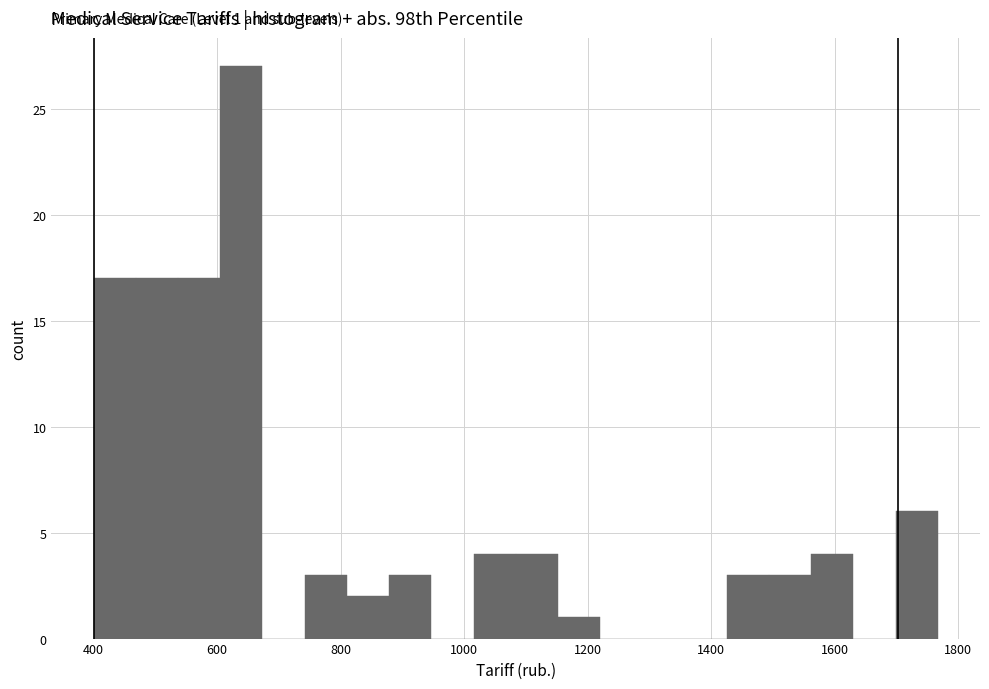

Read against the x-axis, roughly where is the centre of the tallest bar?

640